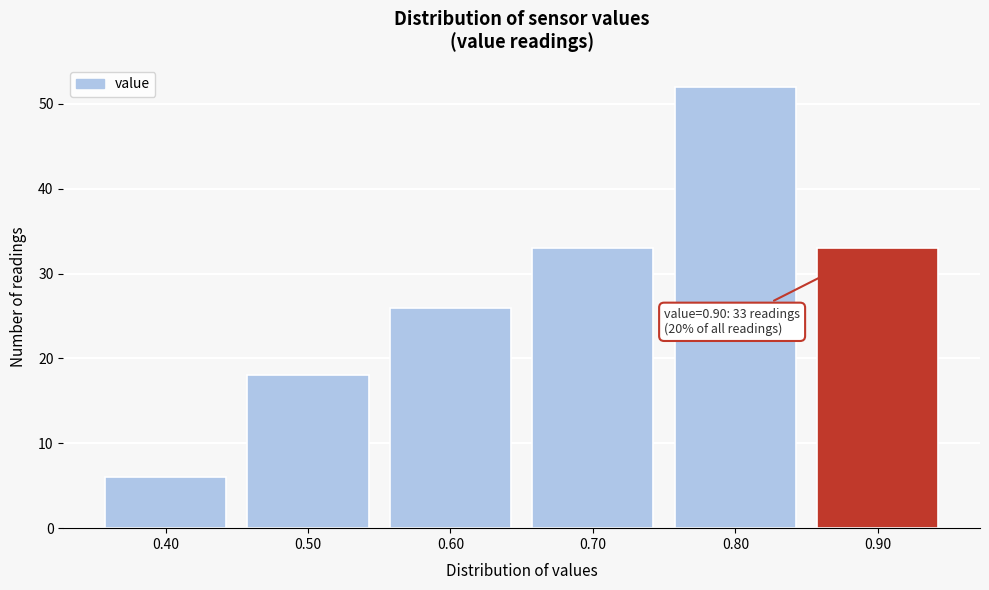

Over which range of the x-axis is the bar tallest?

0.75 to 0.85